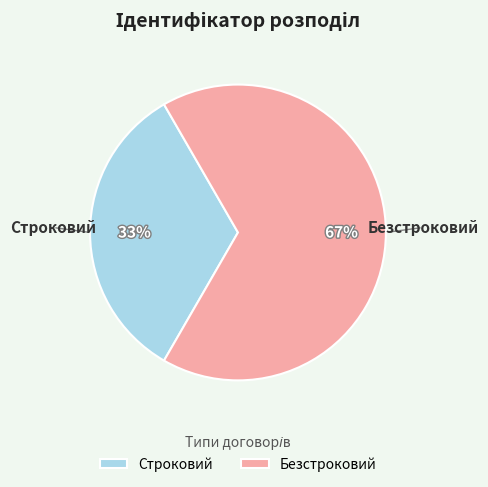

What percentage is the Безстроковий slice, to the nearest percent?

67%